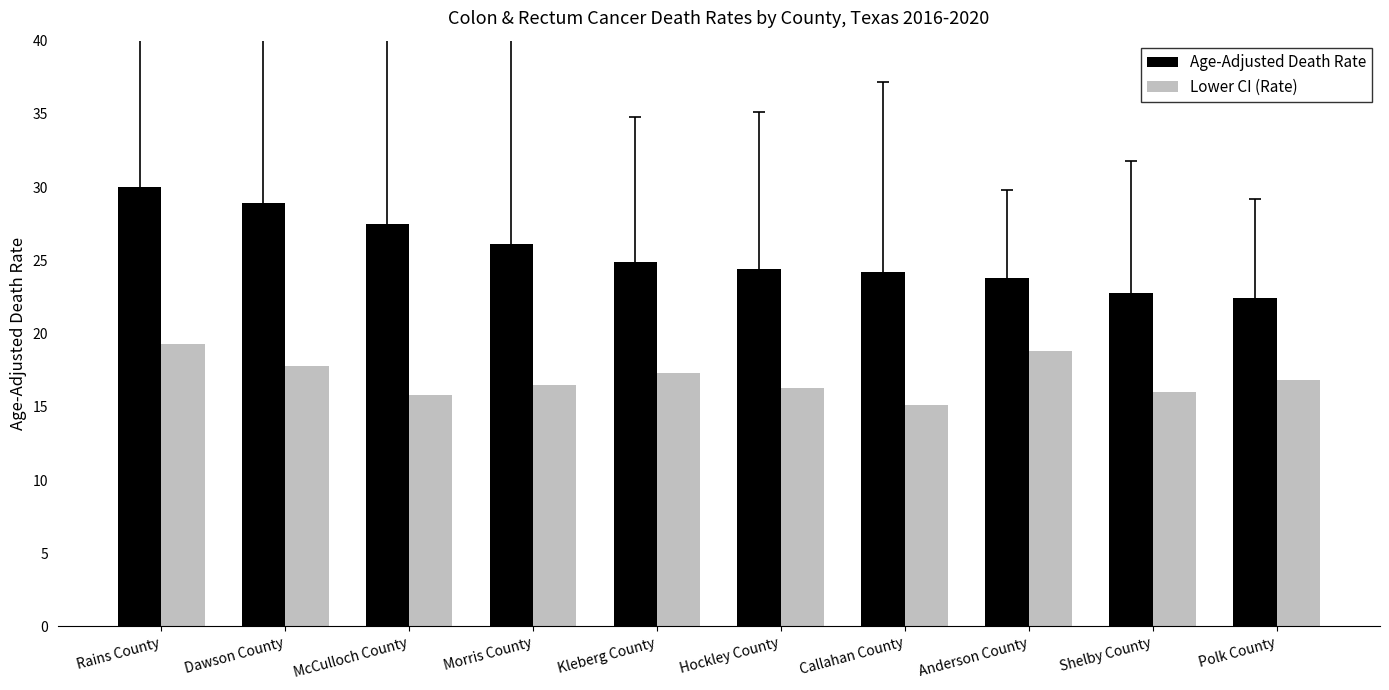

Reading left to right, list all the values displayed in this chart.

Age-Adjusted Death Rate: 30.0	28.9	27.5	26.1	24.9	24.4	24.2	23.8	22.8	22.4
Lower CI (Rate): 19.3	17.8	15.8	16.5	17.3	16.3	15.1	18.8	16.0	16.8